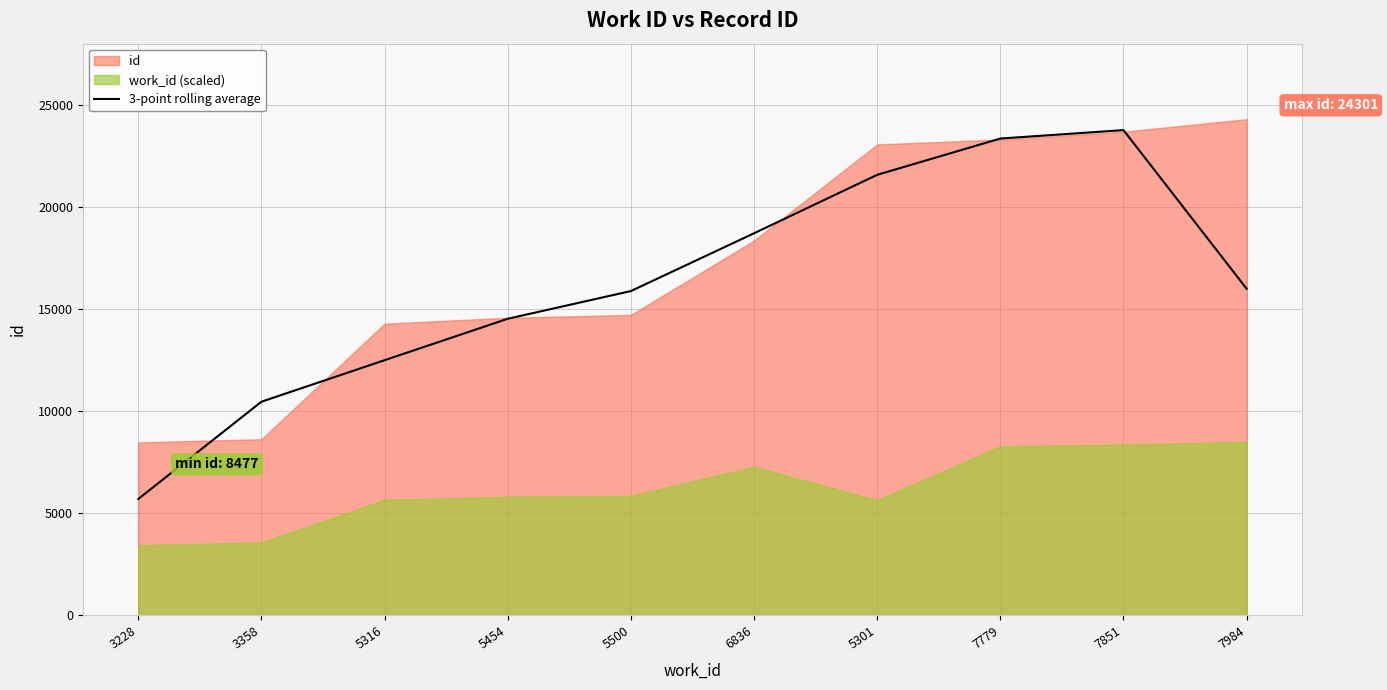

Reading right to left, extract all data points from this chart.

15997.0	23766.3	23354.0	21577.3	18714.0	15885.0	14528.3	12499.3	10466.0	5702.7